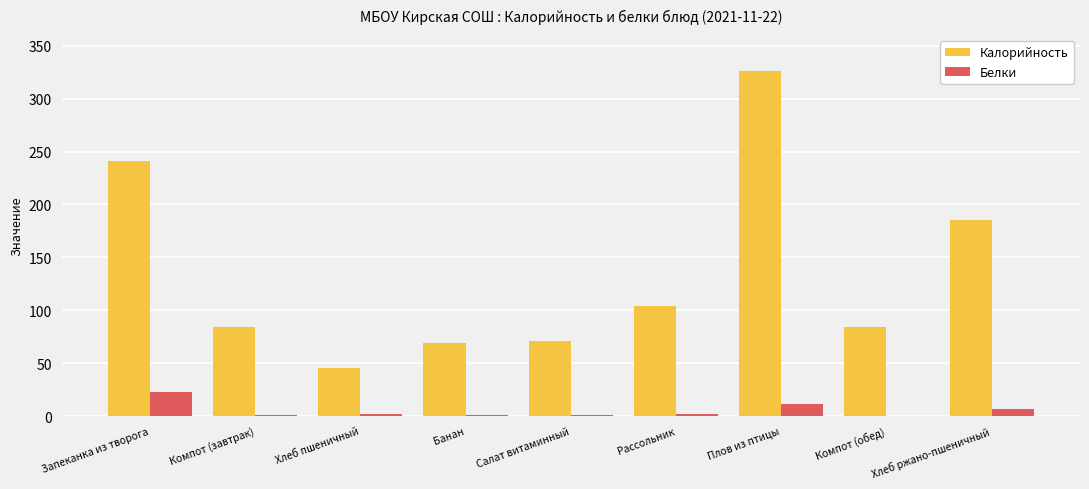

Count the number of data series in this chart.

2